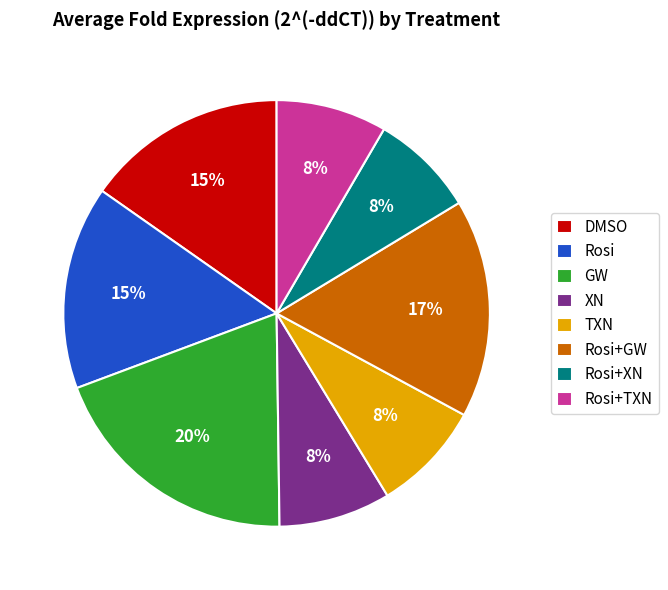

Between DMSO and TXN, which is larger?

DMSO